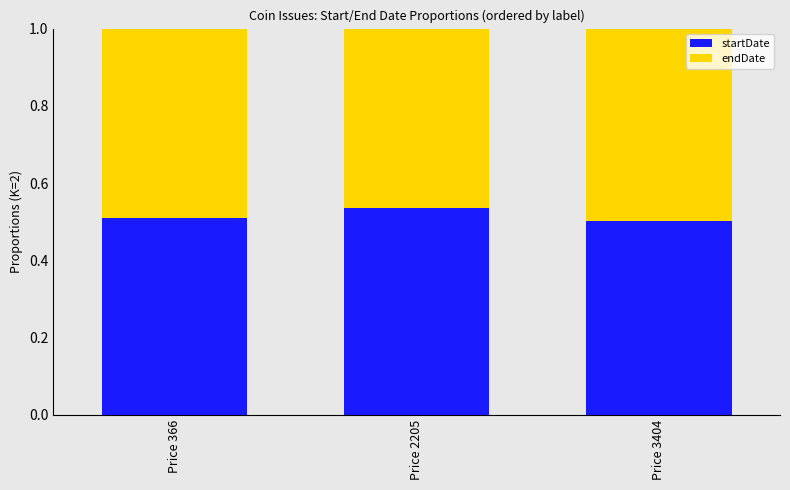

What is the total value across all series at Price 3404?

1.0